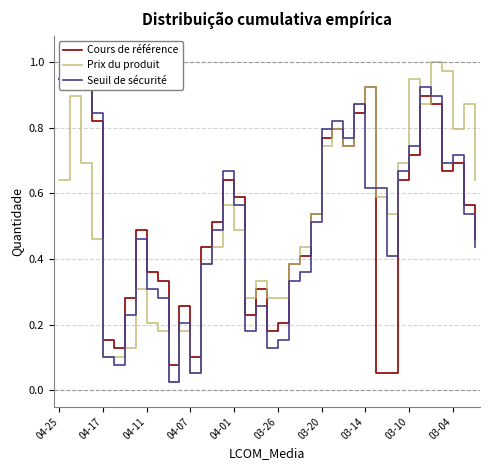

Is it true that Prix du produit equals 0.1 at 04-17?

True